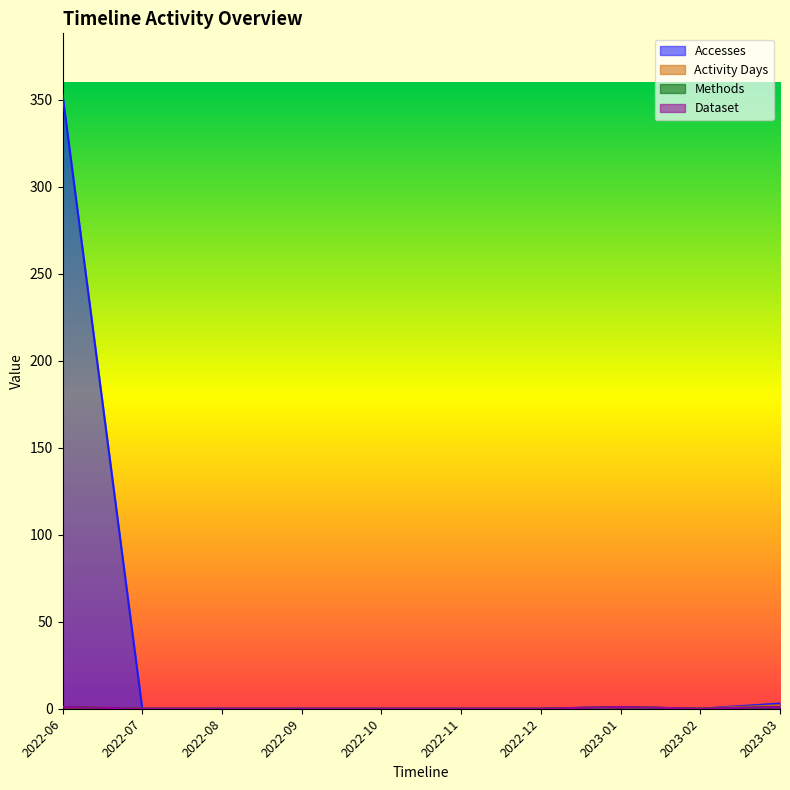

True or false: Activity Days has a value of 0 at 2023-02.

True